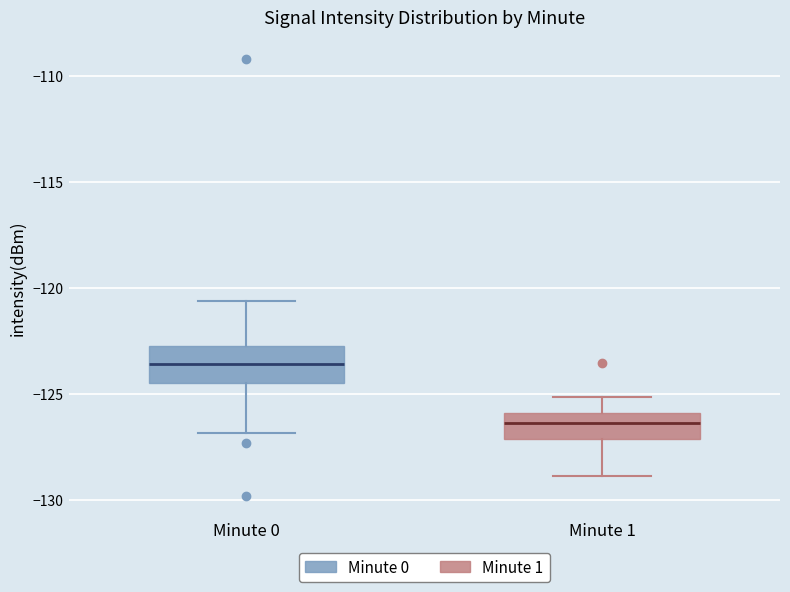

Where is the lower edge of the box for Minute 1 on the y-axis? The values are not printed on the chart, so give them approximately, as read against the axis.

-127.0